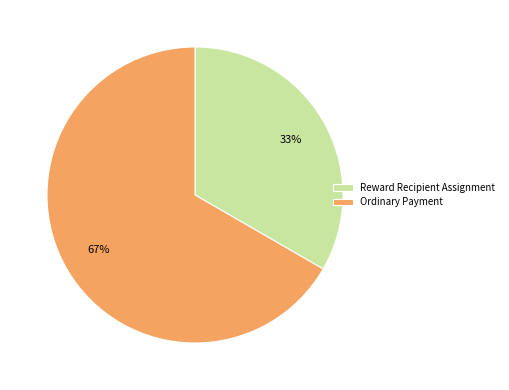

To the nearest percent, what is the combined percentage of Reward Recipient Assignment and Ordinary Payment?

100%